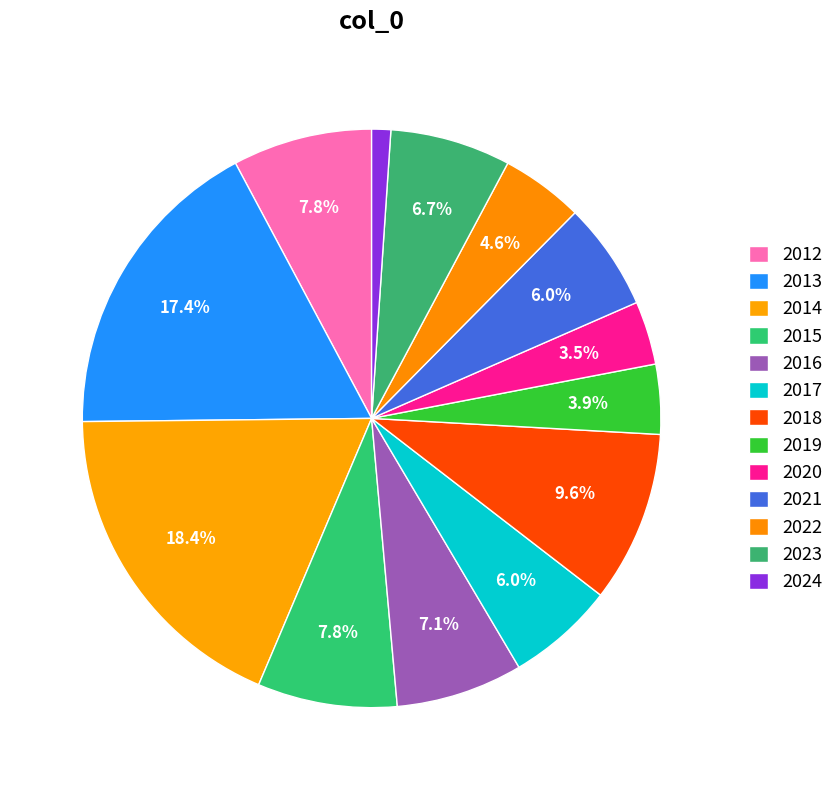

How many slices are in this pie chart?

13